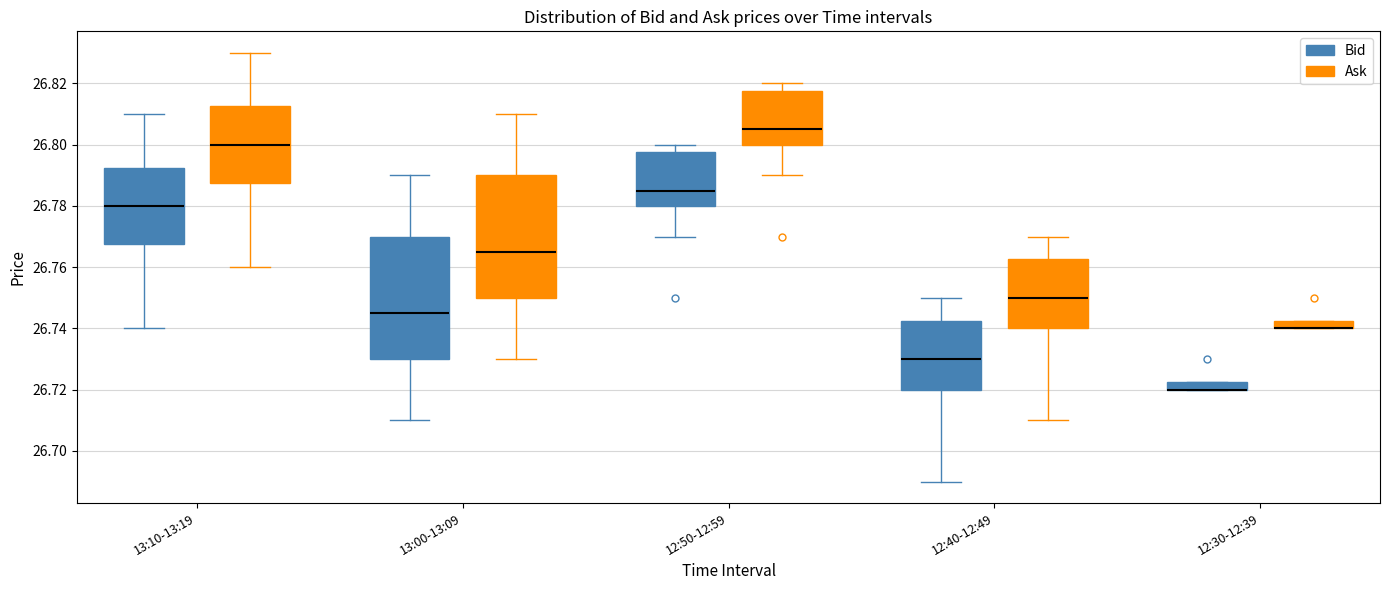

Where is the lower edge of the box for 12:30-12:39 (Bid) on the y-axis? The values are not printed on the chart, so give them approximately, as read against the axis.

26.720